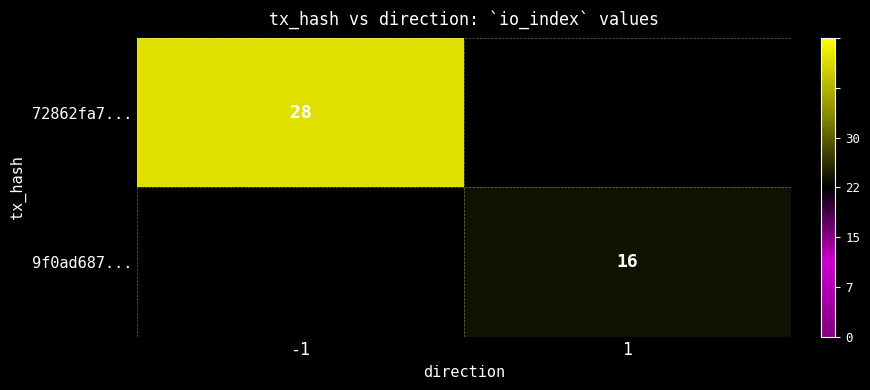

True or false: 72862fa7... has a value of 40 at -1.

False